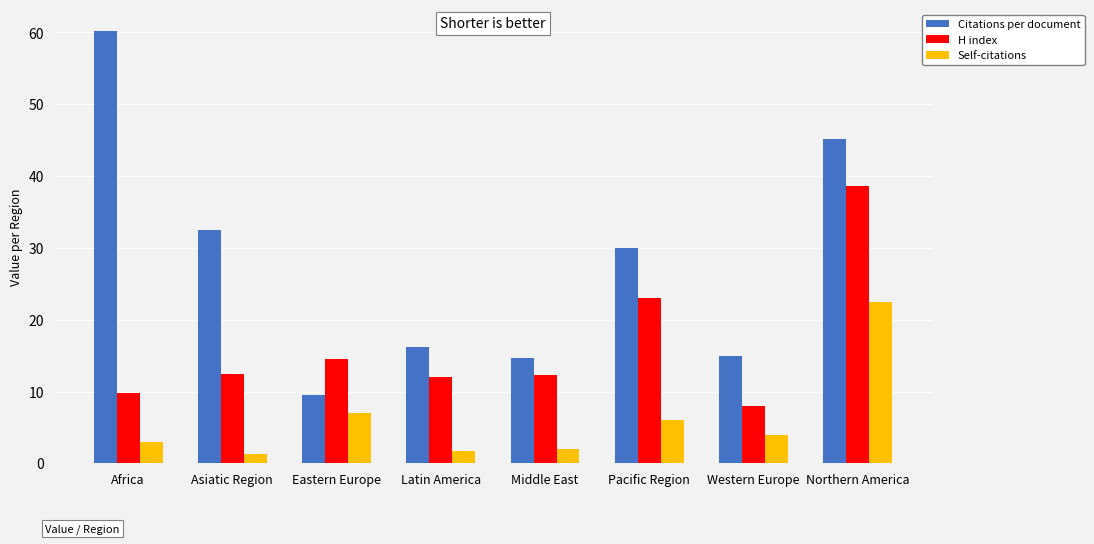

What is the maximum value for H index?

38.6